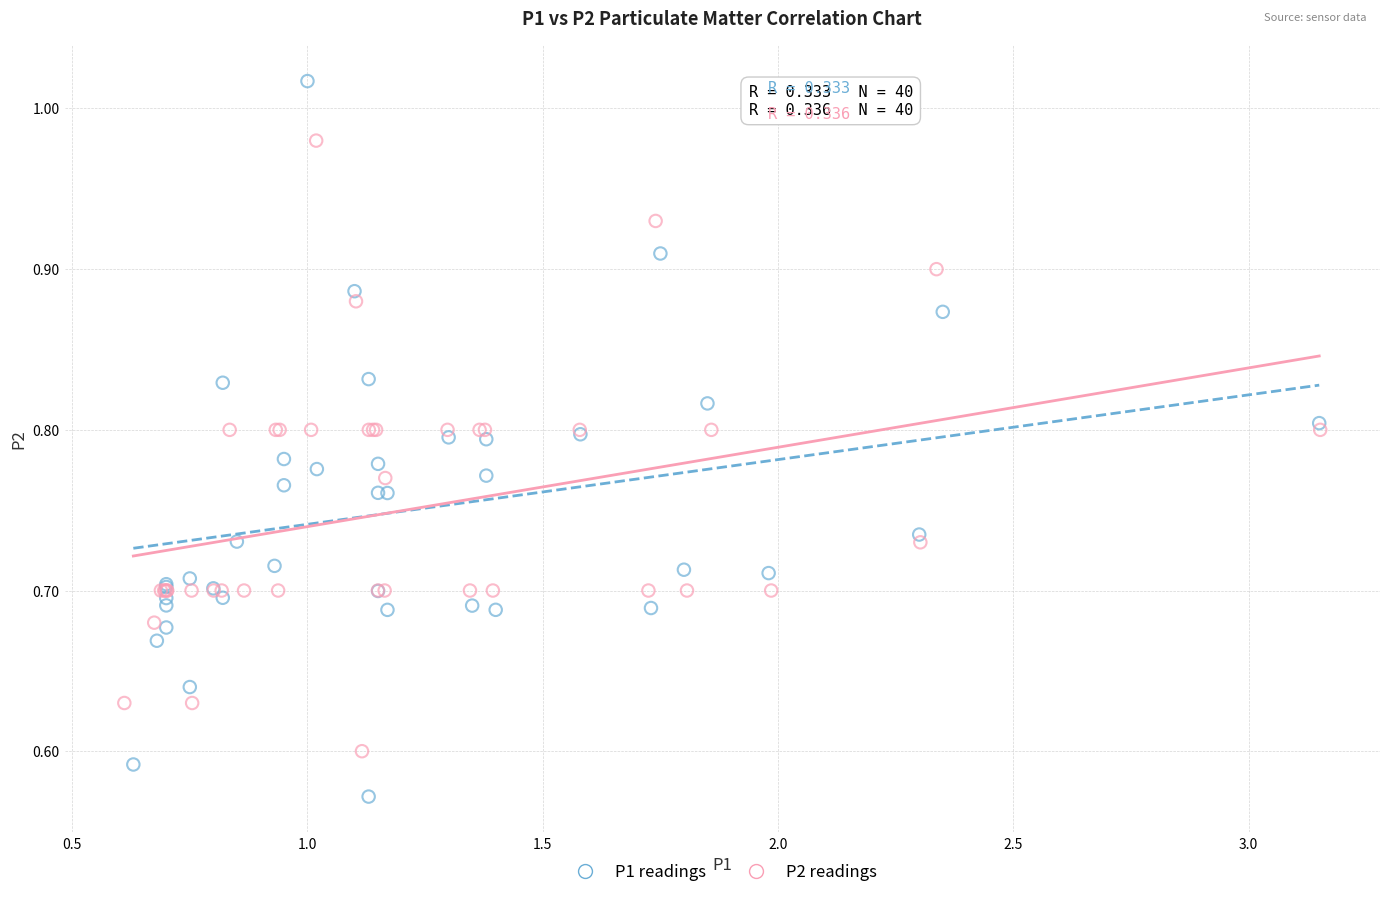

Which series has the largest Y range (max minus min)?

P1 readings